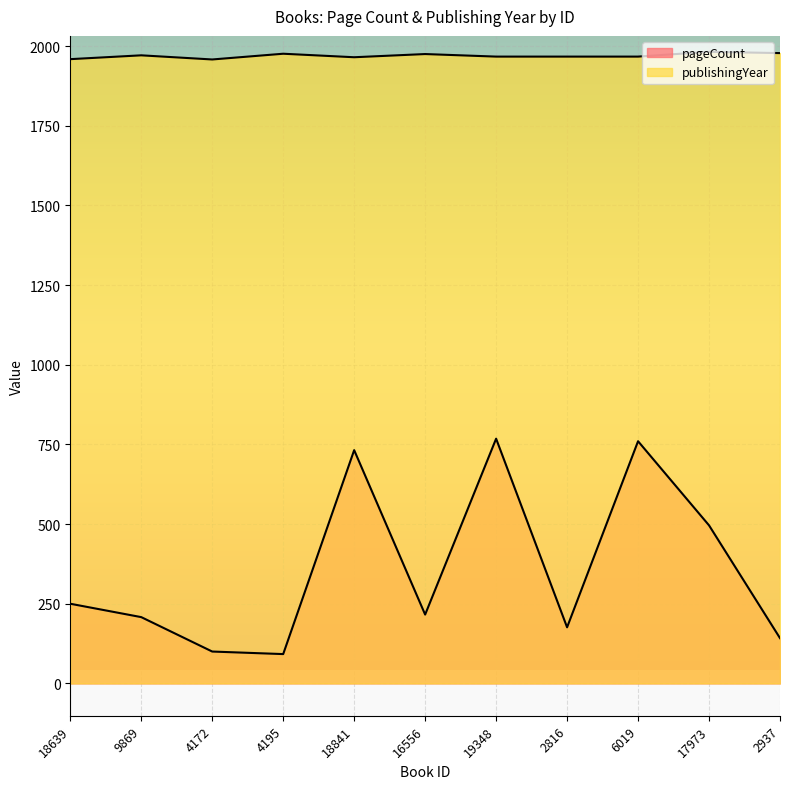

Reading right to left, list all the values displayed in this chart.

pageCount: 2937=142	17973=496	6019=760	2816=176	19348=768	16556=216	18841=732	4195=92	4172=100	9869=208	18639=250
publishingYear: 2937=1978	17973=1982	6019=1967	2816=1967	19348=1967	16556=1975	18841=1965	4195=1976	4172=1958	9869=1971	18639=1959